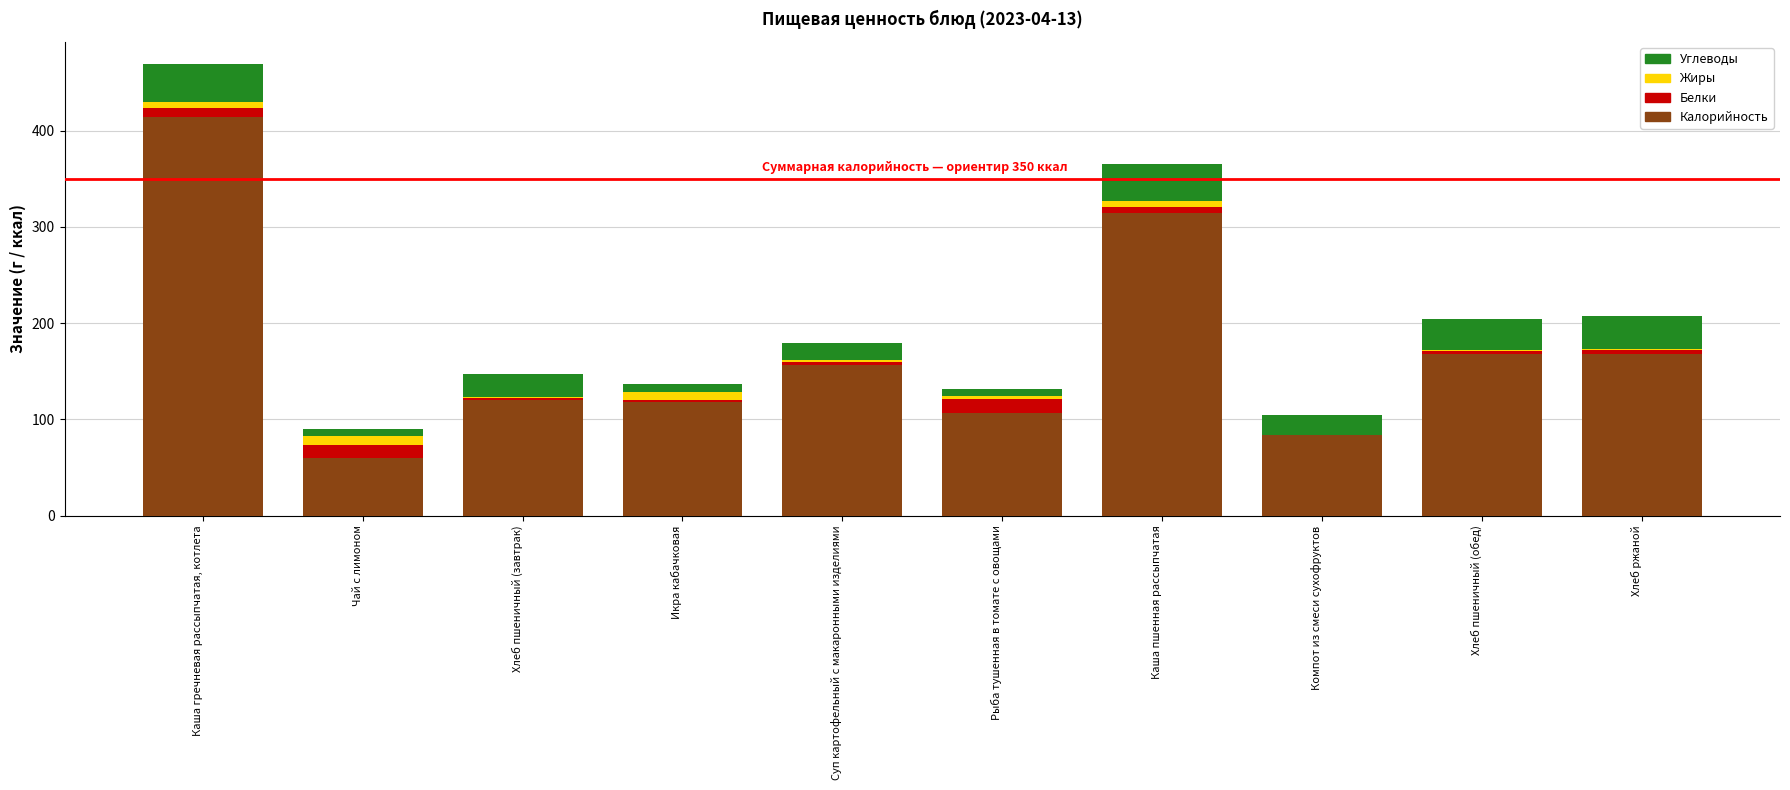

What is the sum of all Калорийность values?

1710.4